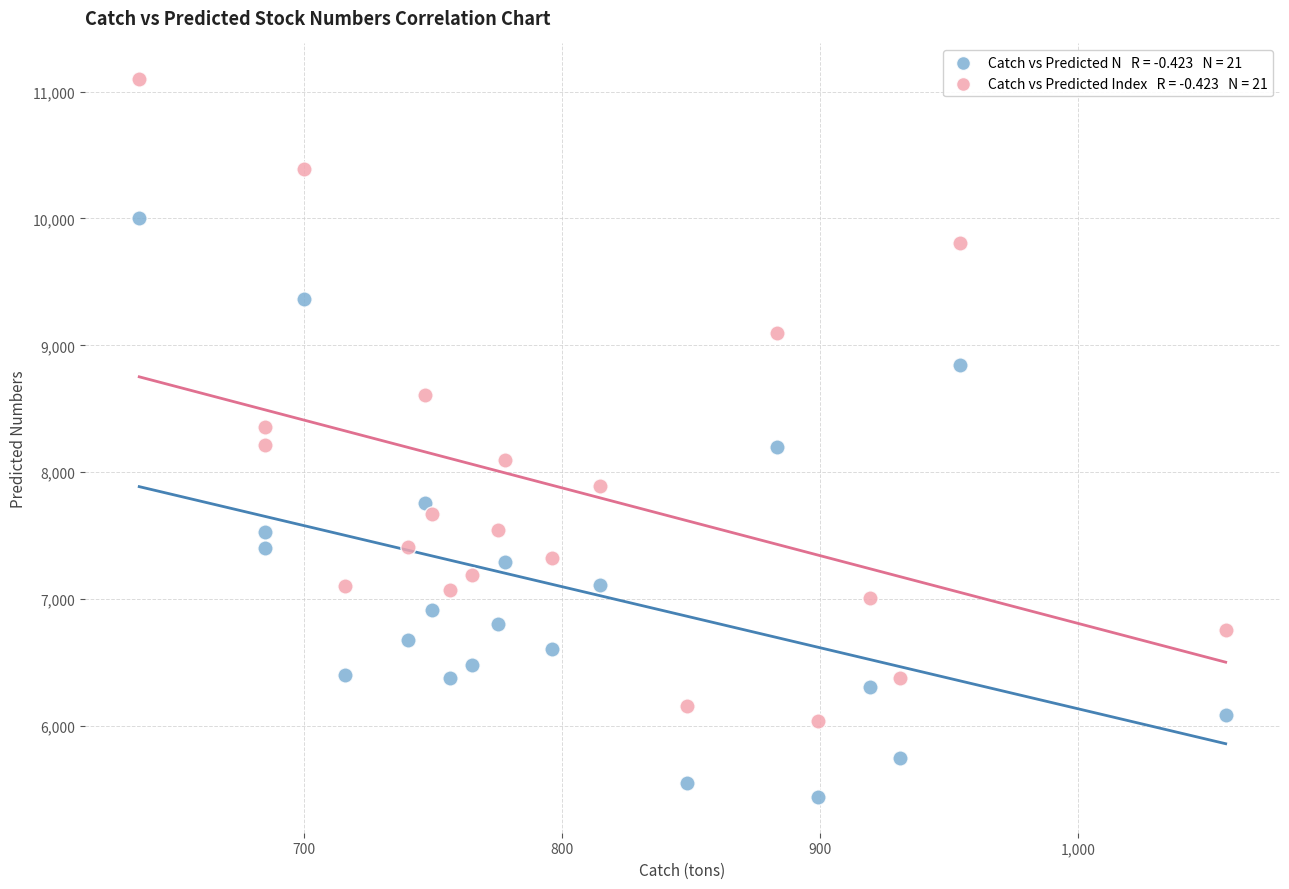

Across all data points, what is the range of X values (max minus min)?

420.8